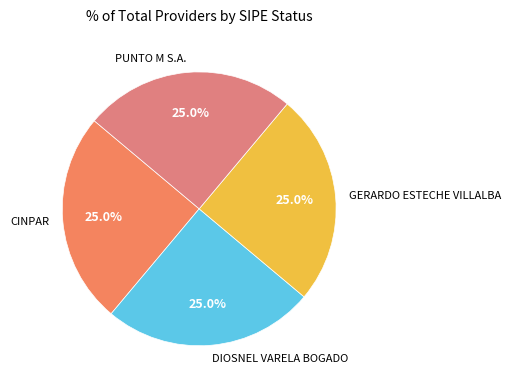

What portion of the pie excludes DIOSNEL VARELA BOGADO?

75.0%